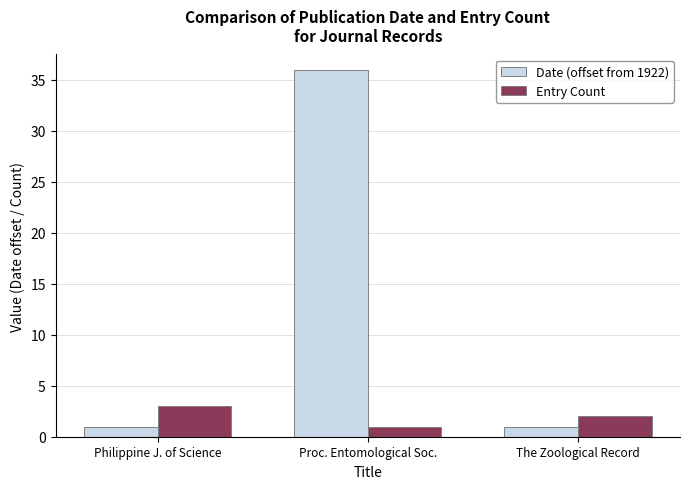

The Date (offset from 1922) series shows 1 at Philippine J. of Science. True or false?

True